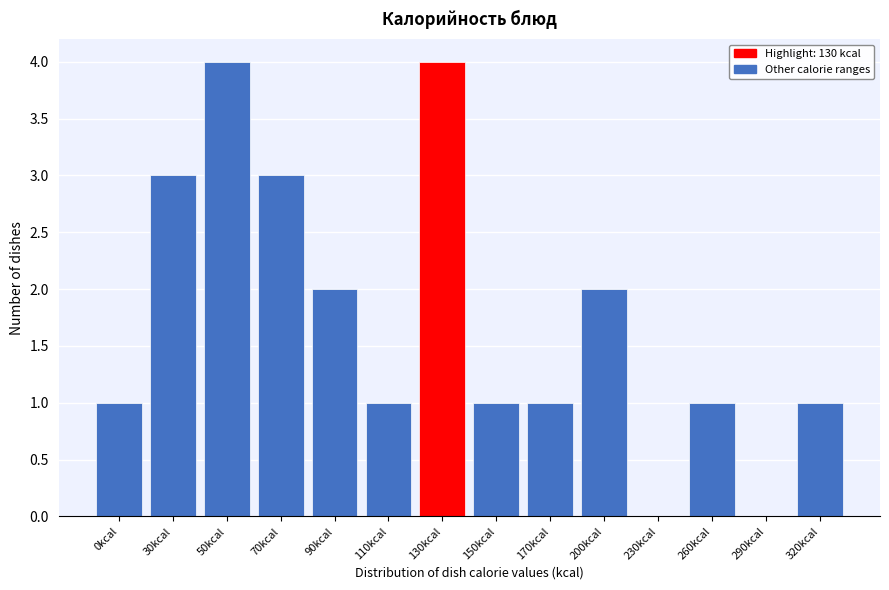

Reading left to right, extract all data points from this chart.

0kcal=1	30kcal=3	50kcal=4	70kcal=3	90kcal=2	110kcal=1	130kcal=4	150kcal=1	170kcal=1	200kcal=2	230kcal=0	260kcal=1	290kcal=0	320kcal=1